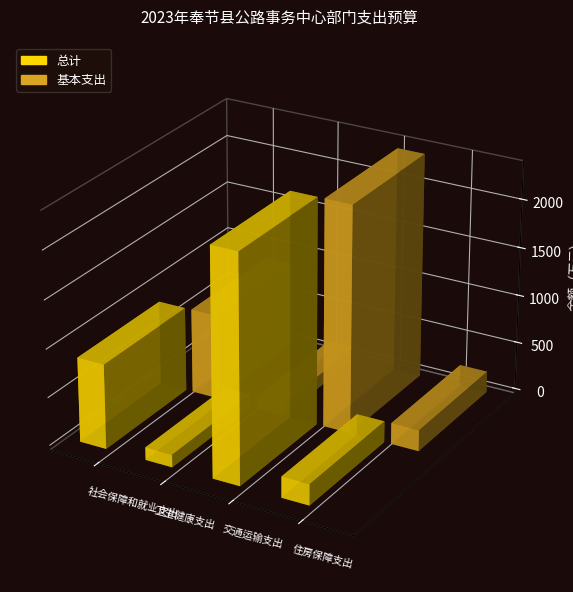

At which category is the sum across all series the highest?

交通运输支出